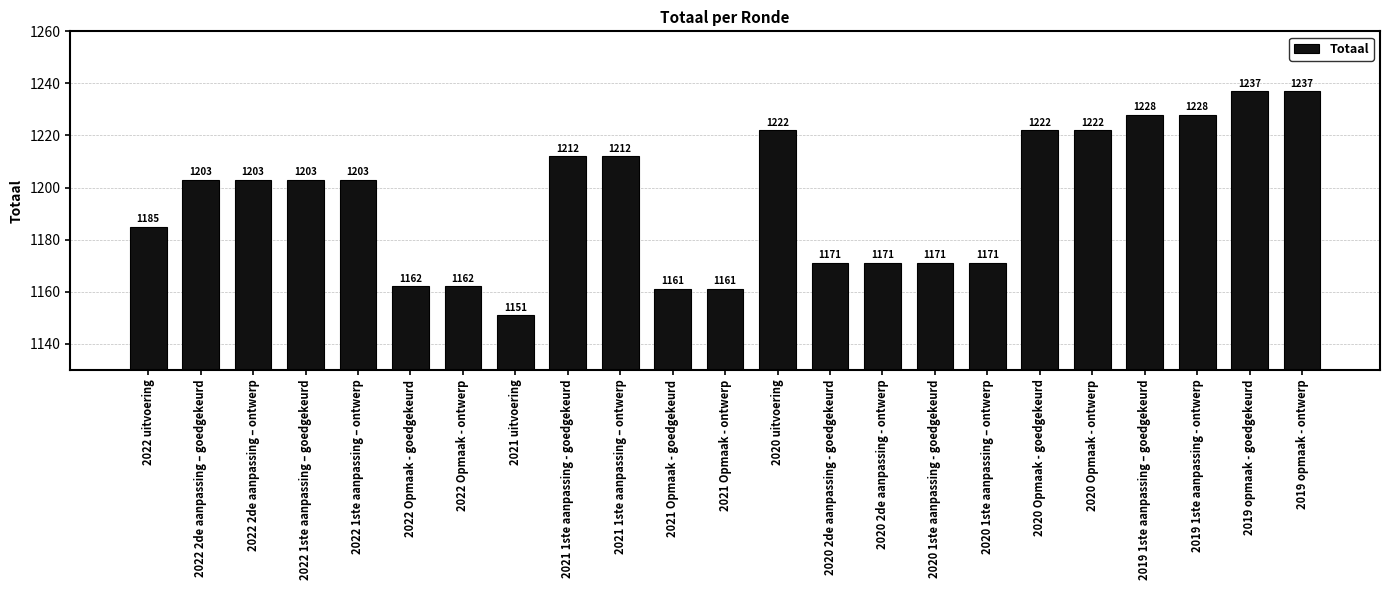

What is the label of the 4th bar from the right?

2019 1ste aanpassing – goedgekeurd